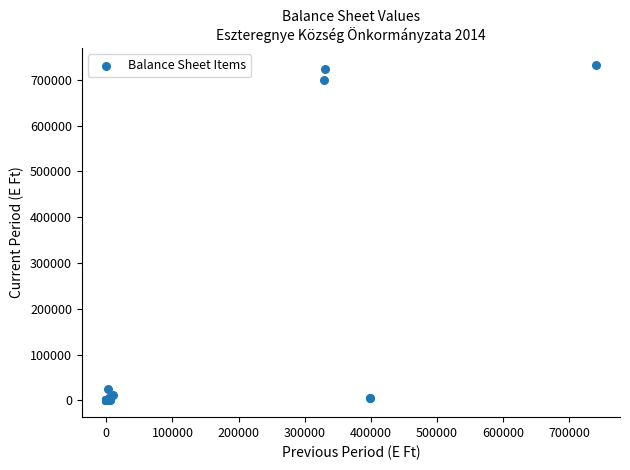

What Y value in the scatter plot is closest to 366695?

699798